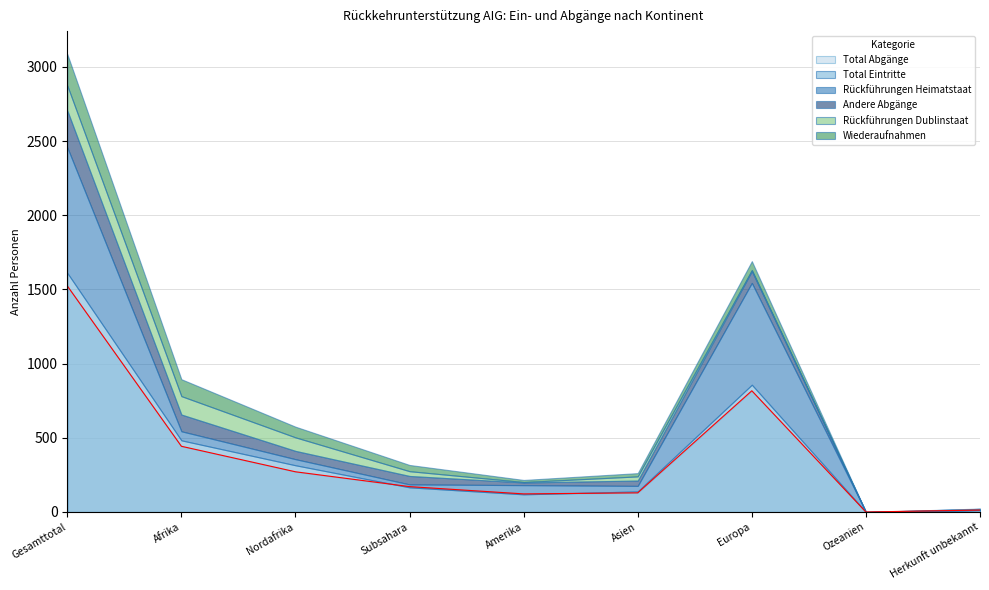

At which category does Rückführungen Dublinstaat reach its first local valley?

Amerika